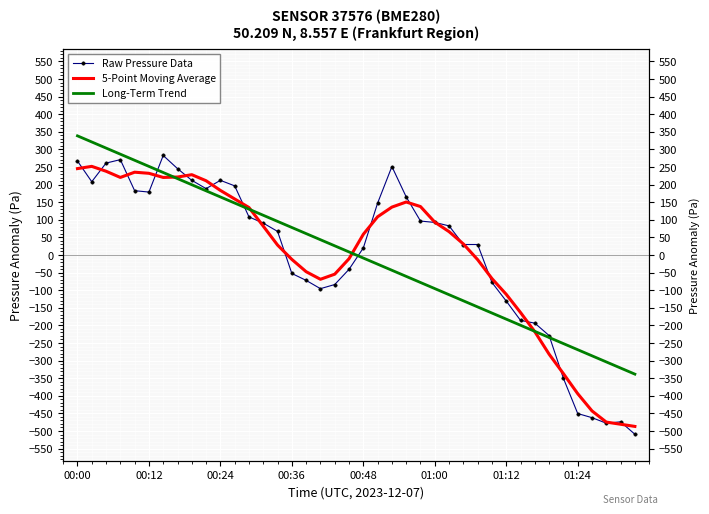

What is the smallest value displayed?

-509.2